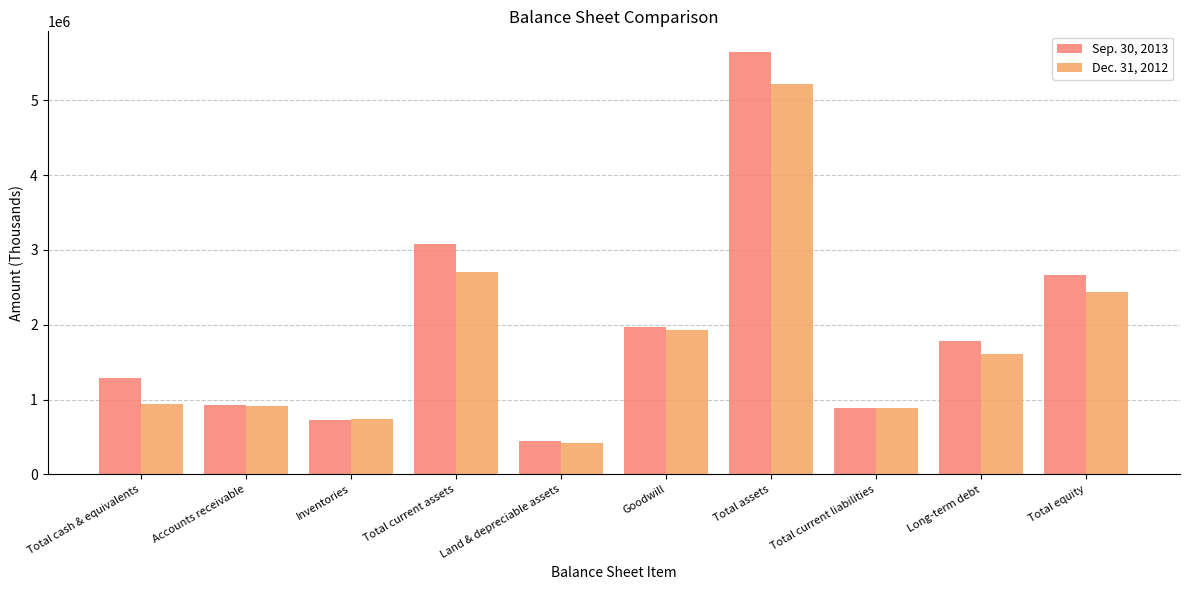

At Total current assets, list the series in order from largest to smallest.

Sep. 30, 2013, Dec. 31, 2012